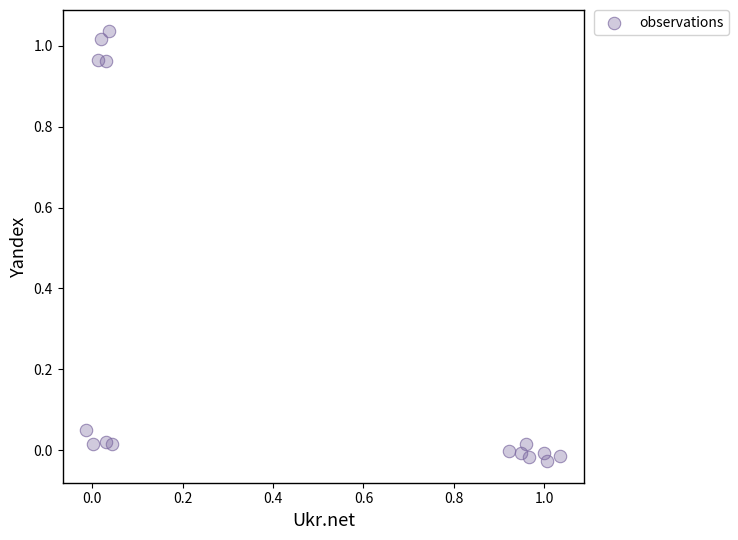

What is the range of Y values (max minus min)?

1.1